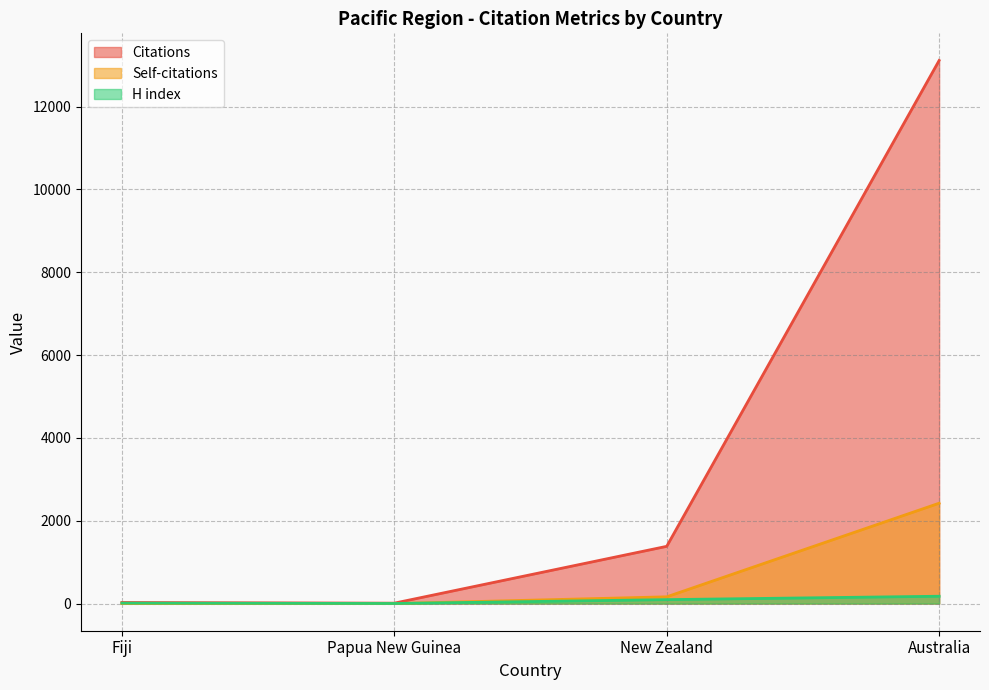

How many values in Self-citations are above zero?

2